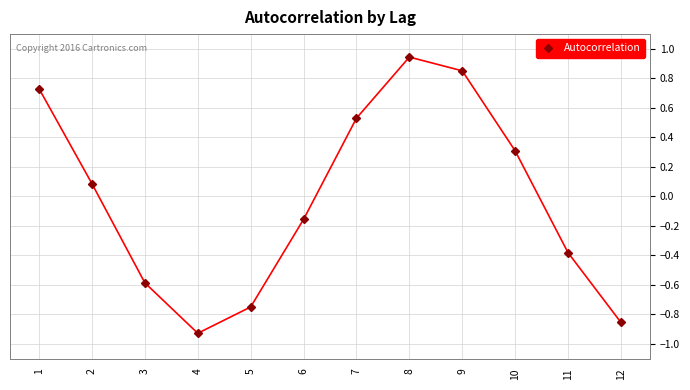

Is it true that the value at 11 is -0.4?

True